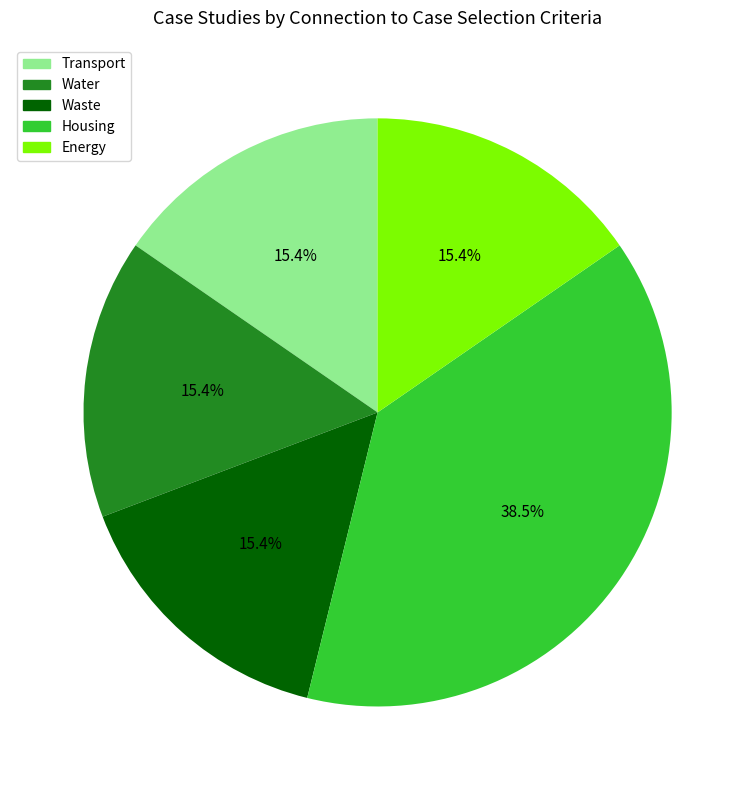

To the nearest percent, what percentage of the pie is Energy?

15%